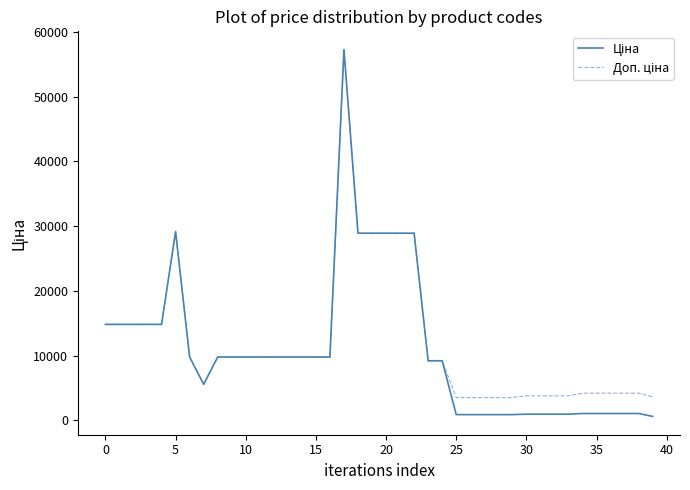

Which series has the largest total across all categories?

Доп. ціна